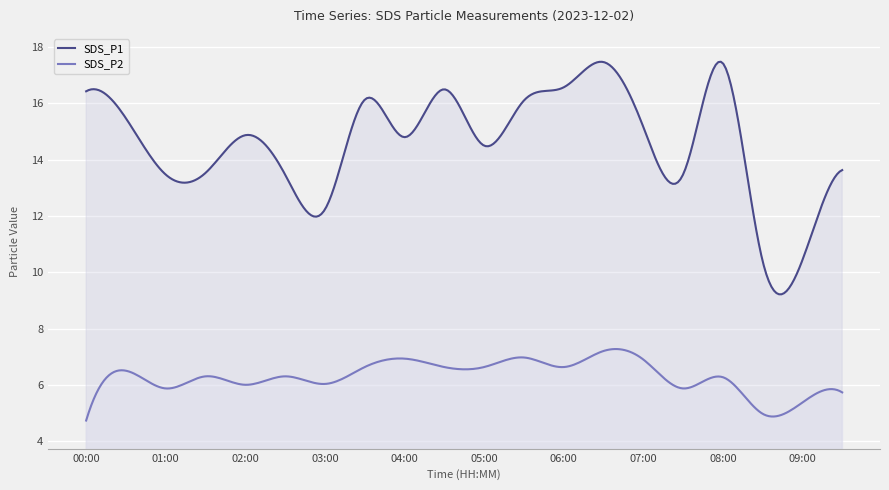

Which series changed the most between 01:30 and 08:00?

SDS_P1